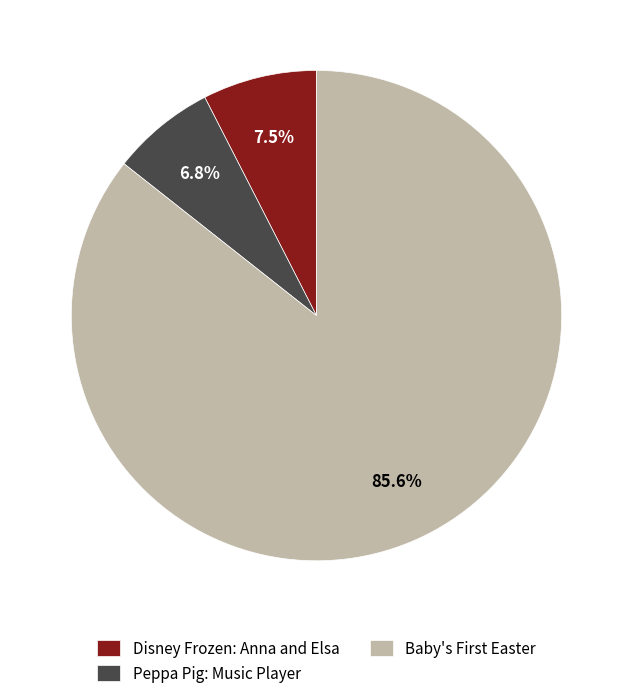

Which category accounts for the majority?

Baby's First Easter